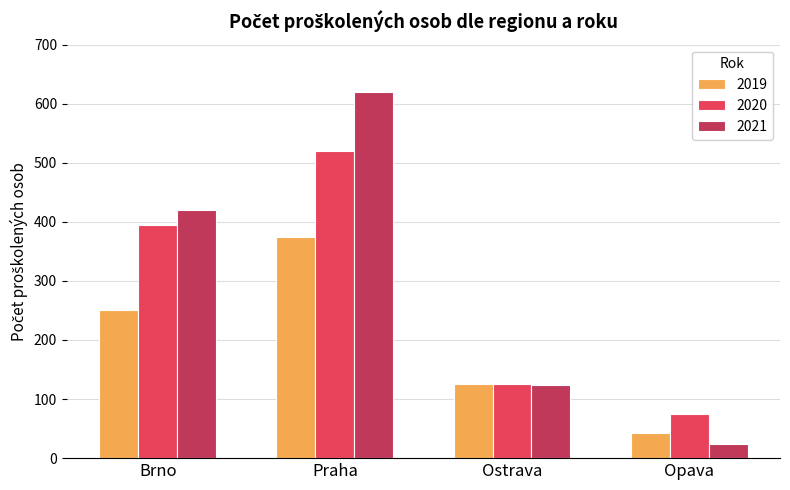

What is the minimum value for 2019?

42